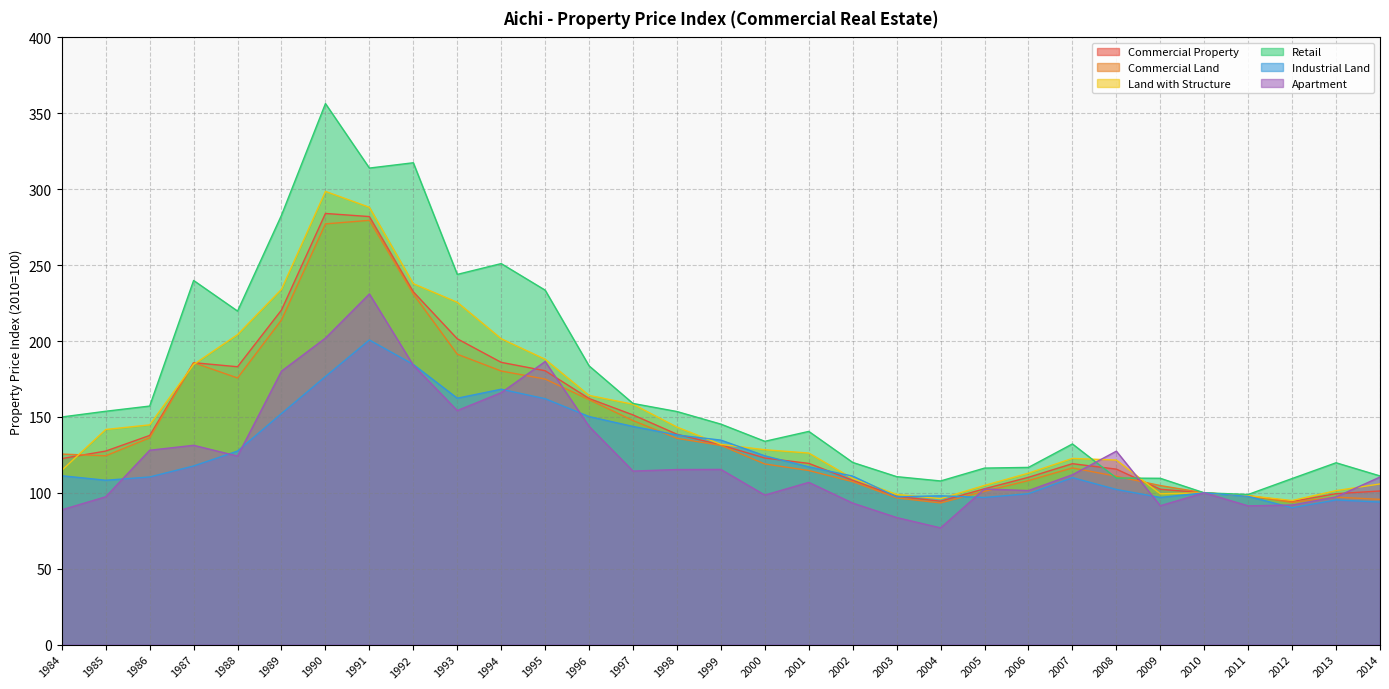

What is the total value across all series at 1993?

1178.7